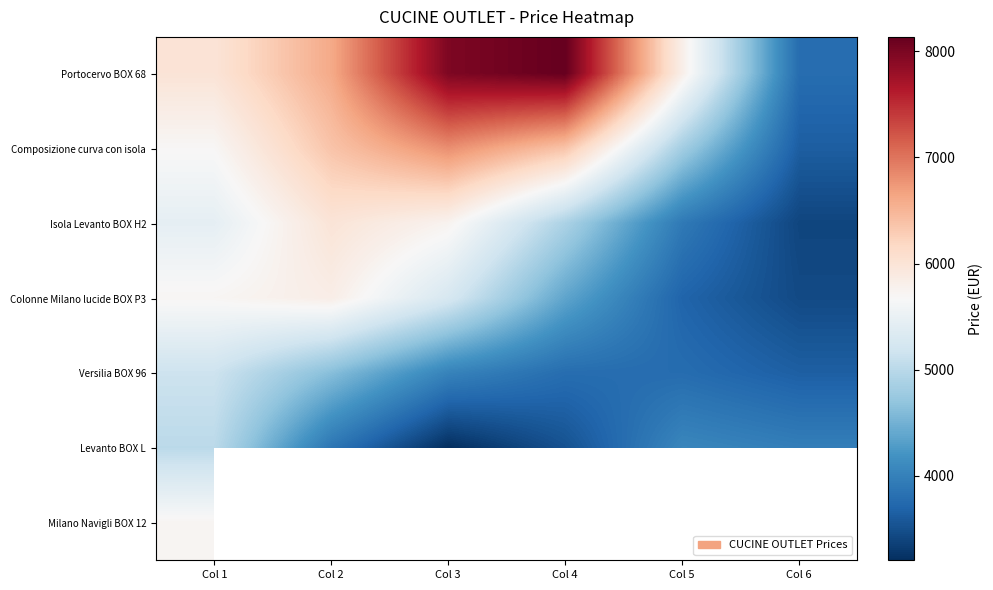

What is the lowest value of the Versilia BOX 96 series?

3645.3